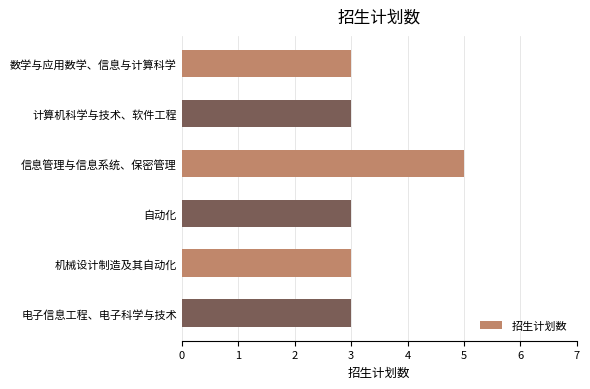

Are the bars grouped side by side (vs. stacked)?

No